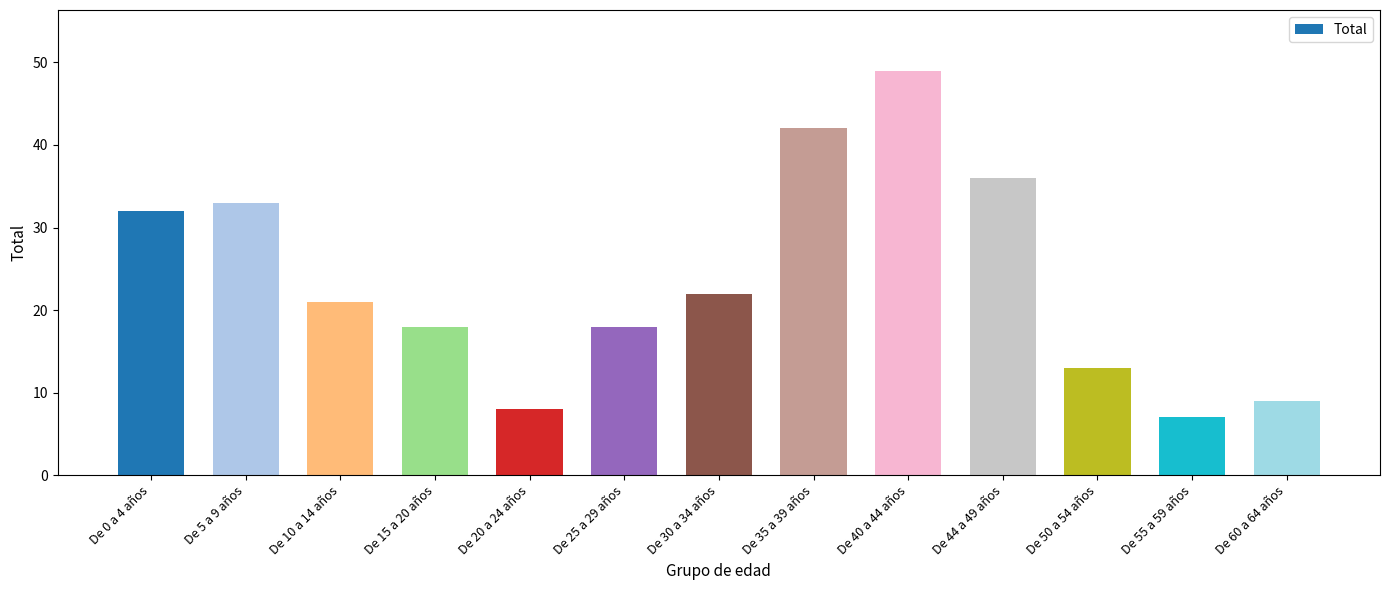

Are the bars horizontal?

No